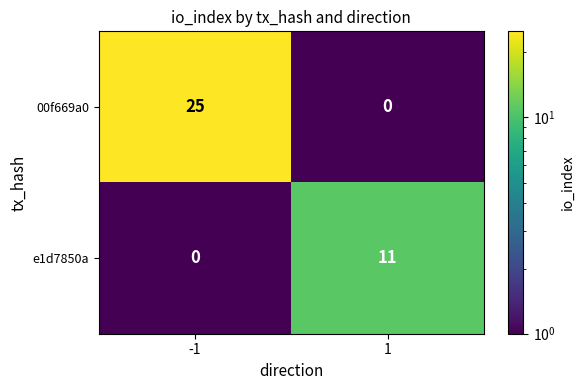

How many values in e1d7850a are above zero?

1